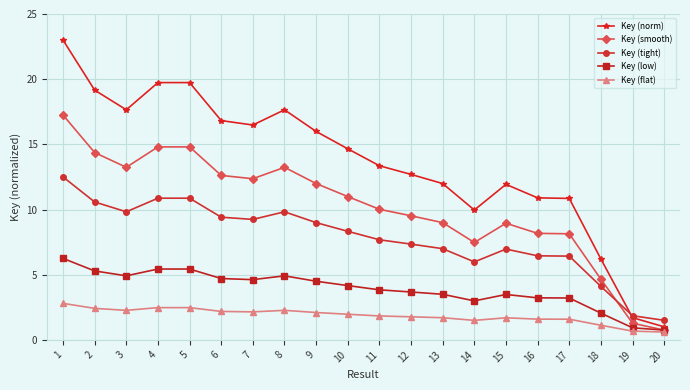

True or false: Key (smooth) has more than 2 points higher than both neighbors.

True